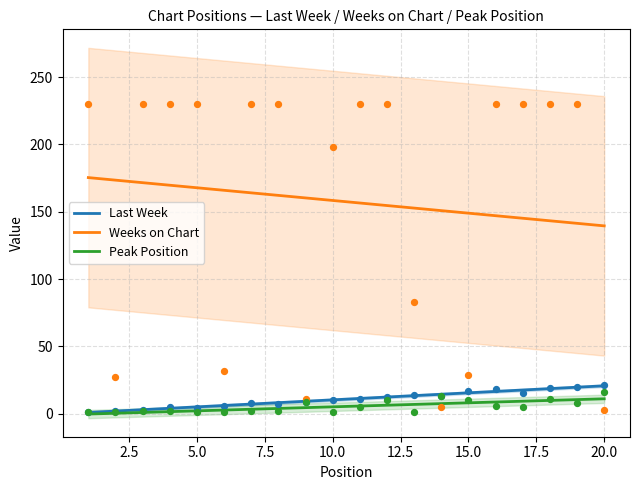

What are all the series names shown in the legend?

Last Week, Weeks on Chart, Peak Position